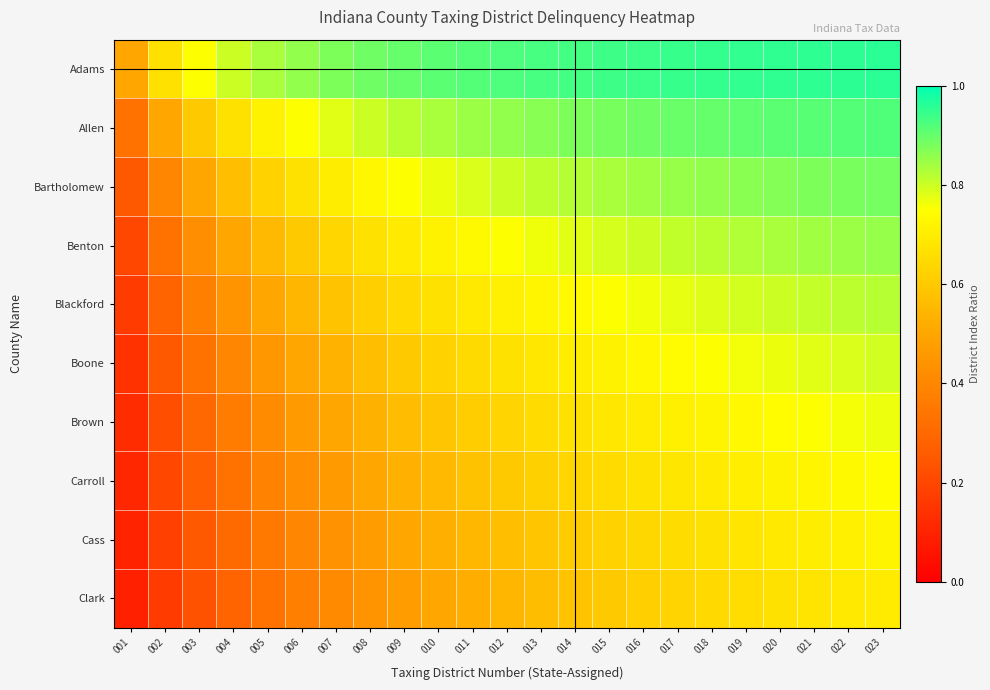

How many categories are shown in the chart?

23